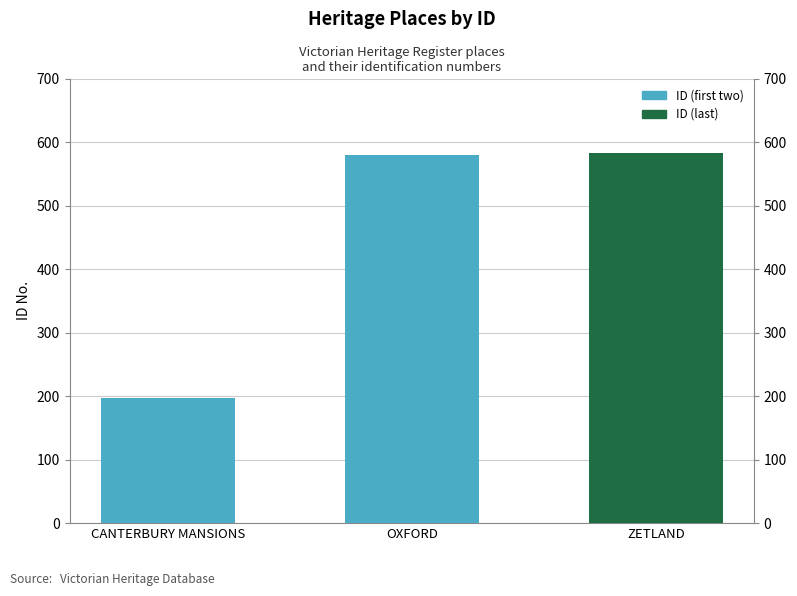

Reading left to right, what are all the values shown in this chart?

197	579	583